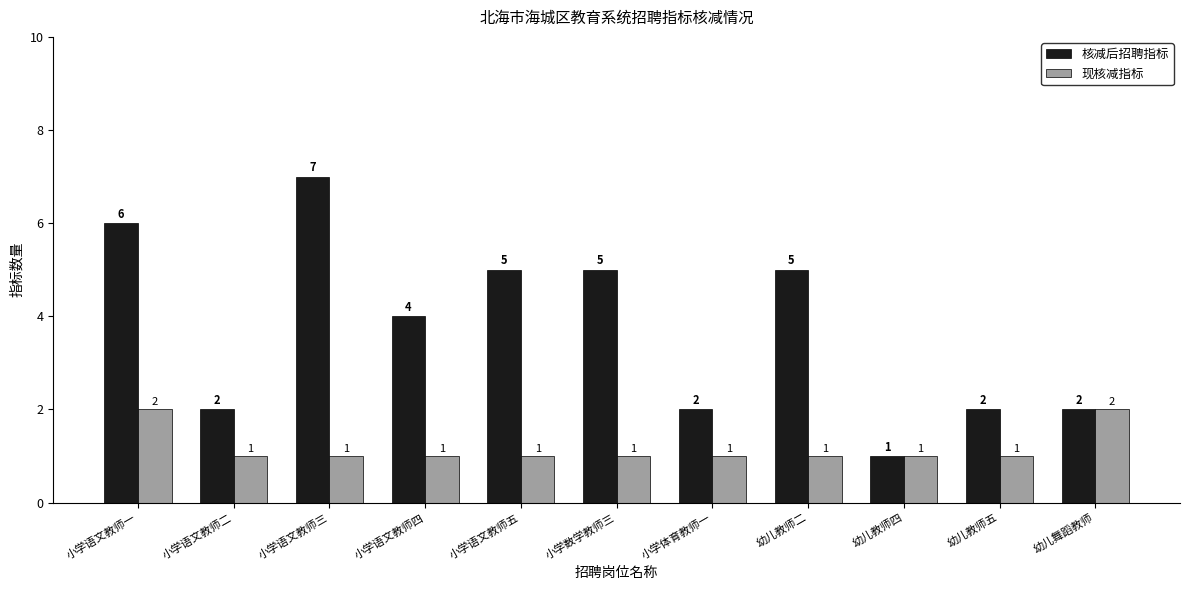

Reading right to left, what are all the values shown in this chart?

核减后招聘指标: 幼儿舞蹈教师=2	幼儿教师五=2	幼儿教师四=1	幼儿教师二=5	小学体育教师一=2	小学数学教师三=5	小学语文教师五=5	小学语文教师四=4	小学语文教师三=7	小学语文教师二=2	小学语文教师一=6
现核减指标: 幼儿舞蹈教师=2	幼儿教师五=1	幼儿教师四=1	幼儿教师二=1	小学体育教师一=1	小学数学教师三=1	小学语文教师五=1	小学语文教师四=1	小学语文教师三=1	小学语文教师二=1	小学语文教师一=2